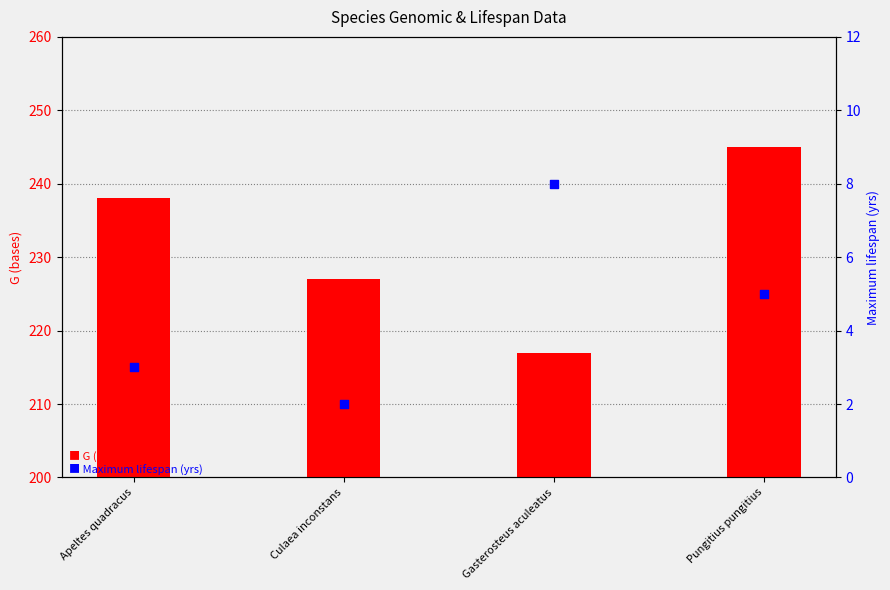

What is the total value across all series at Gasterosteus aculeatus?

225